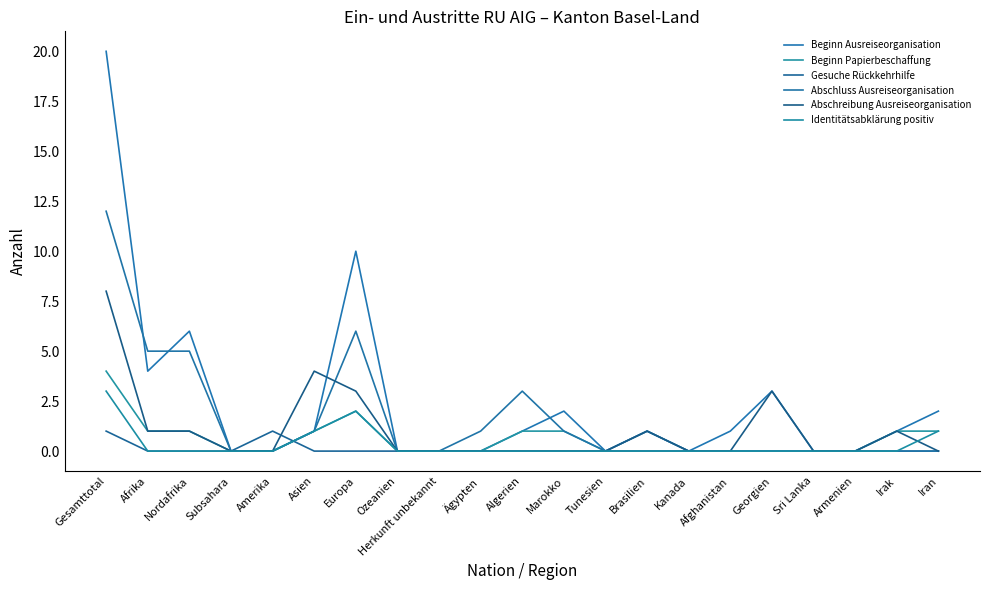

What is the highest value of the Beginn Ausreiseorganisation series?

20